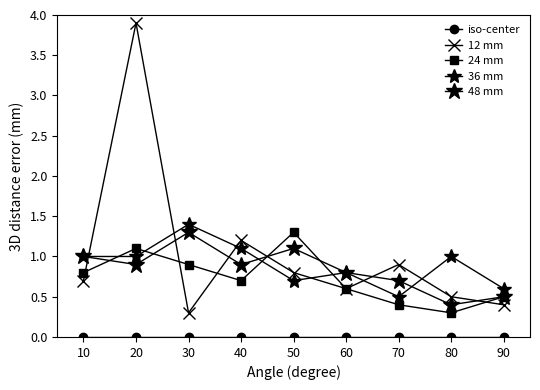

The value of 48 mm at 90 is 0.2. True or false?

False